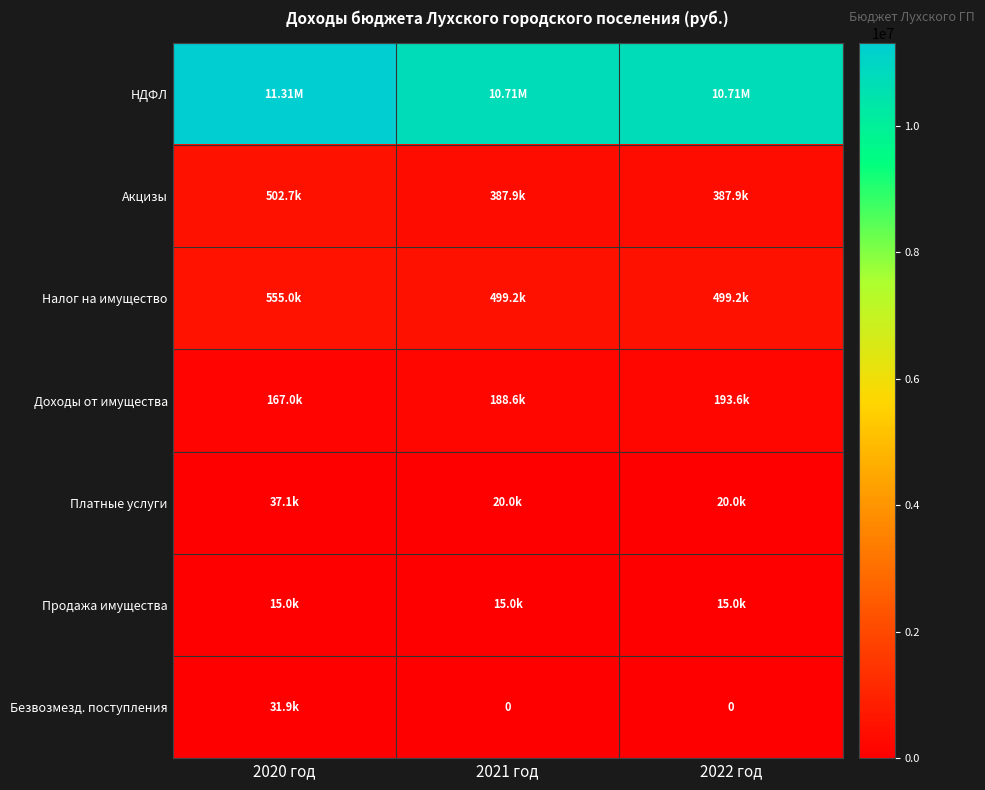

Count the number of data series in this chart.

7